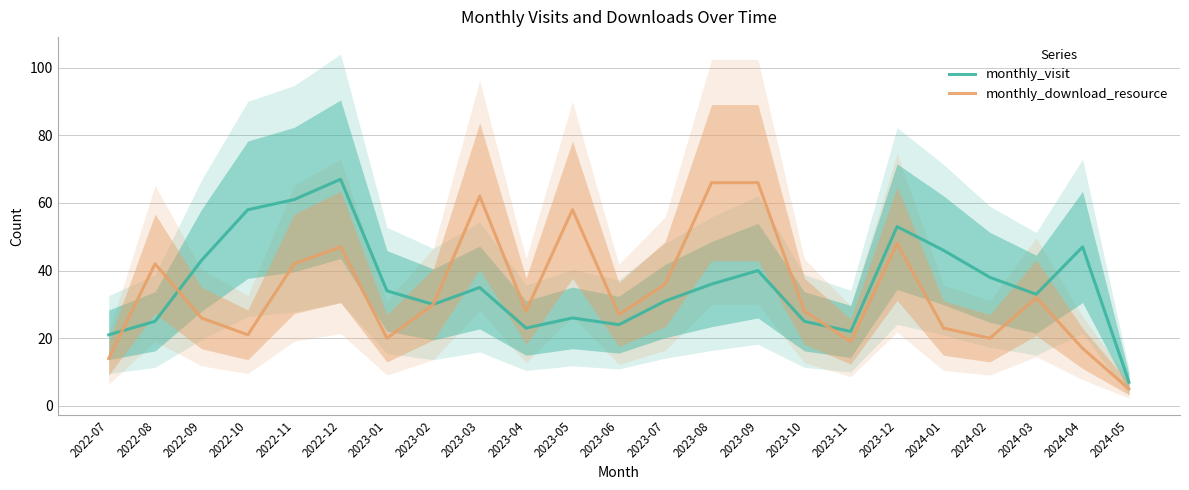

True or false: monthly_visit has a value of 38 at 2024-02.

True